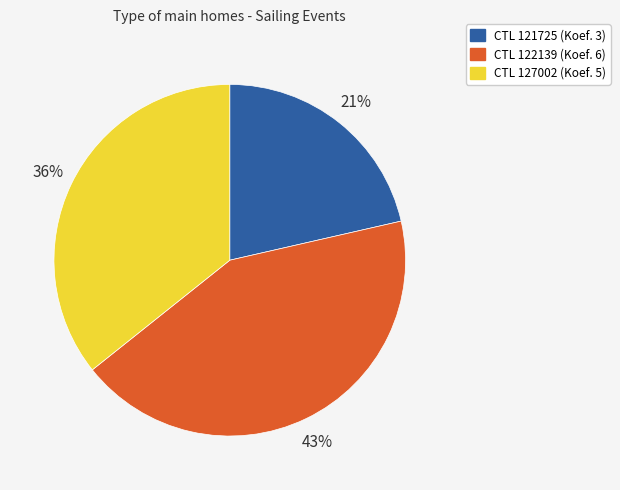

Is there any slice that represents more than half of the pie?

No